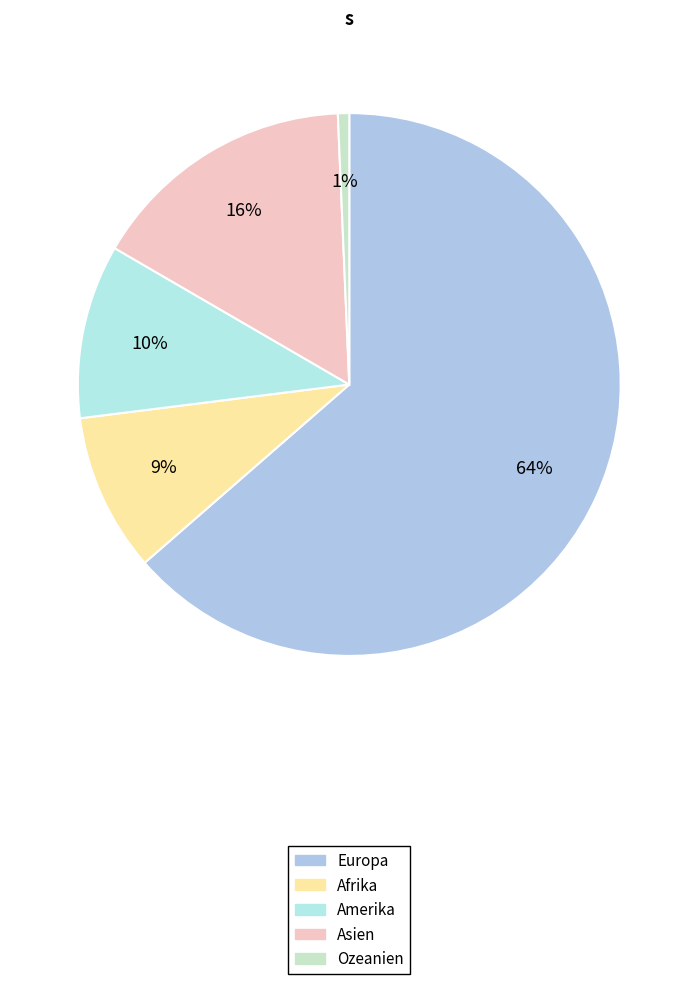

How many slices are in this pie chart?

5